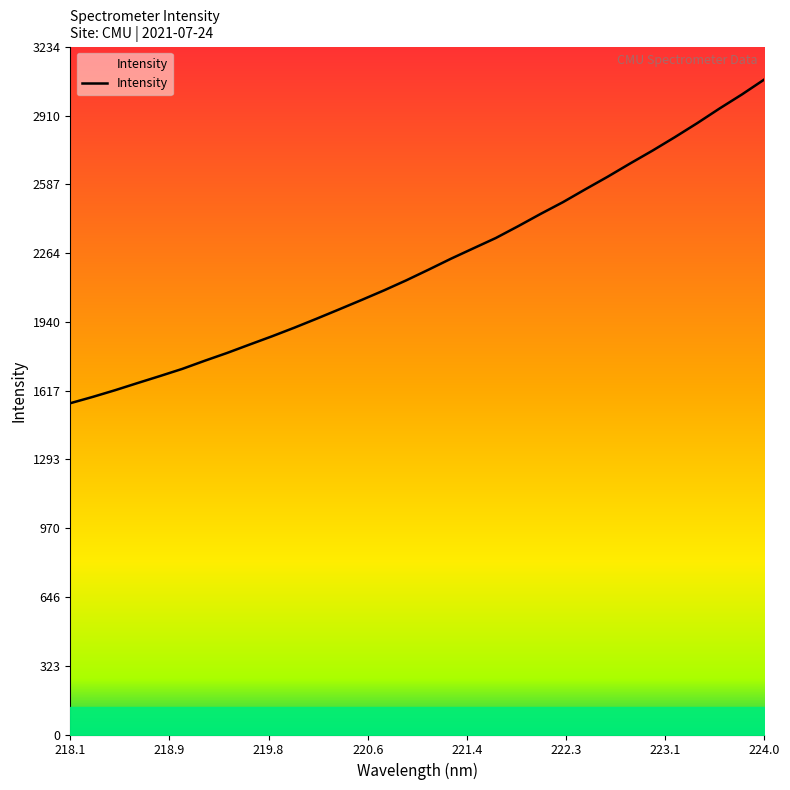

True or false: there are more than 0 points higher than both neighbors.

False